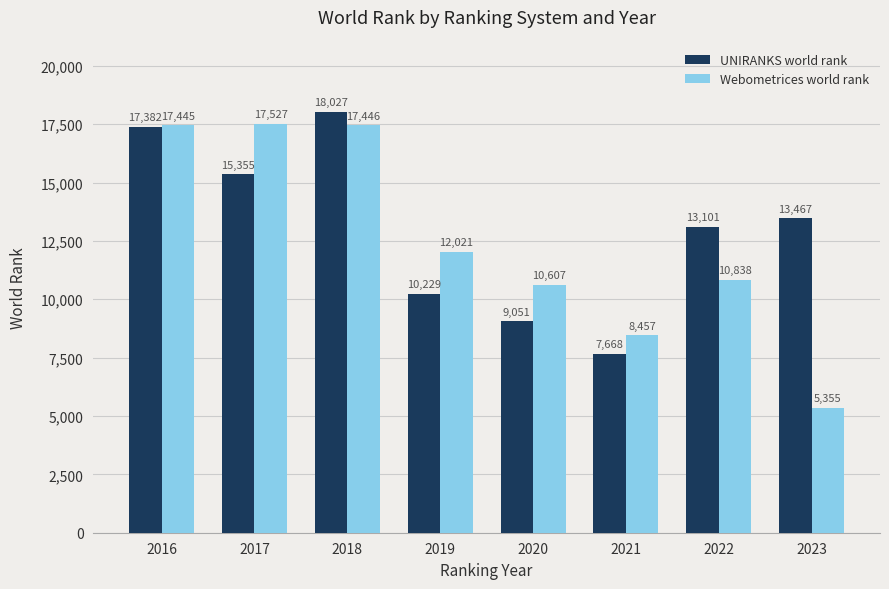

At which category does the chart reach its peak across all series?

2018